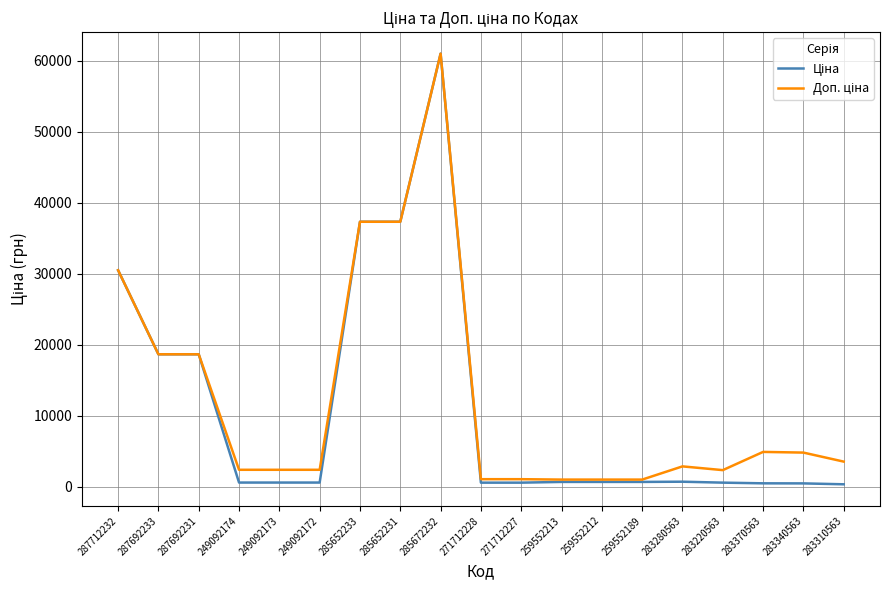

At which category is the sum across all series the highest?

285672232